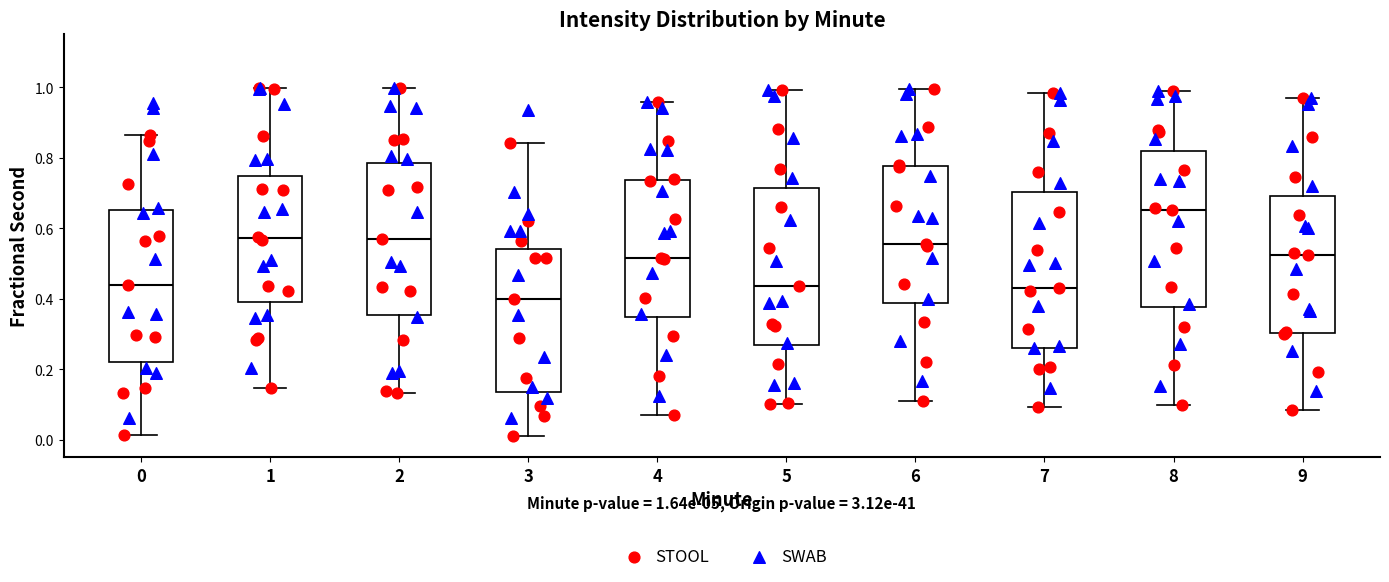

Which box's median line is the highest?

8